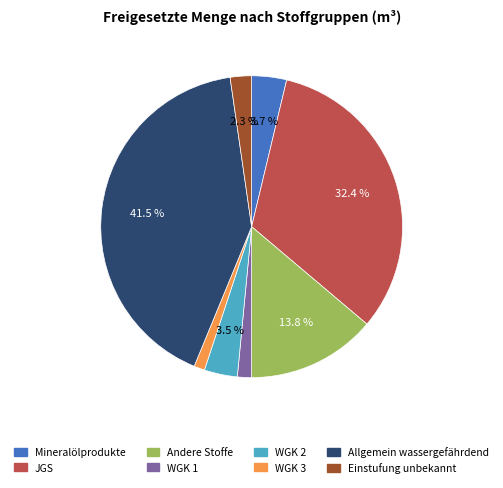

Which has a higher value, Einstufung unbekannt or JGS?

JGS